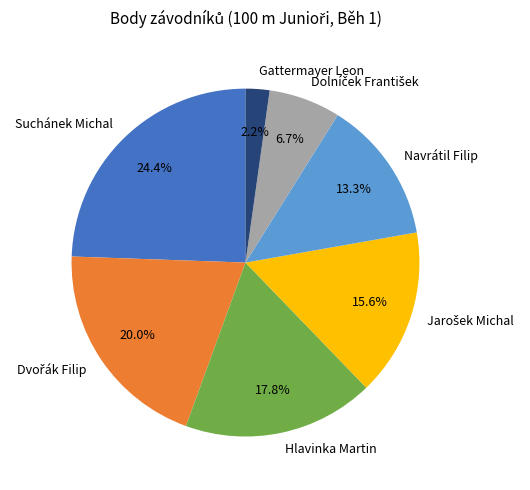

Does any single category account for the majority?

No